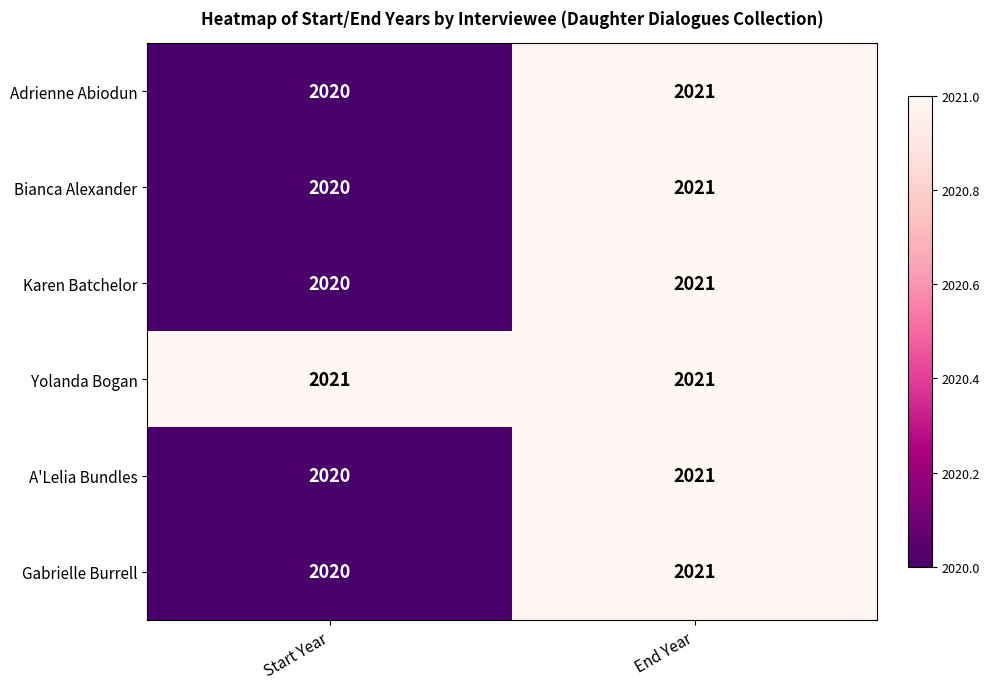

What value does the Yolanda Bogan series have at End Year?

2021